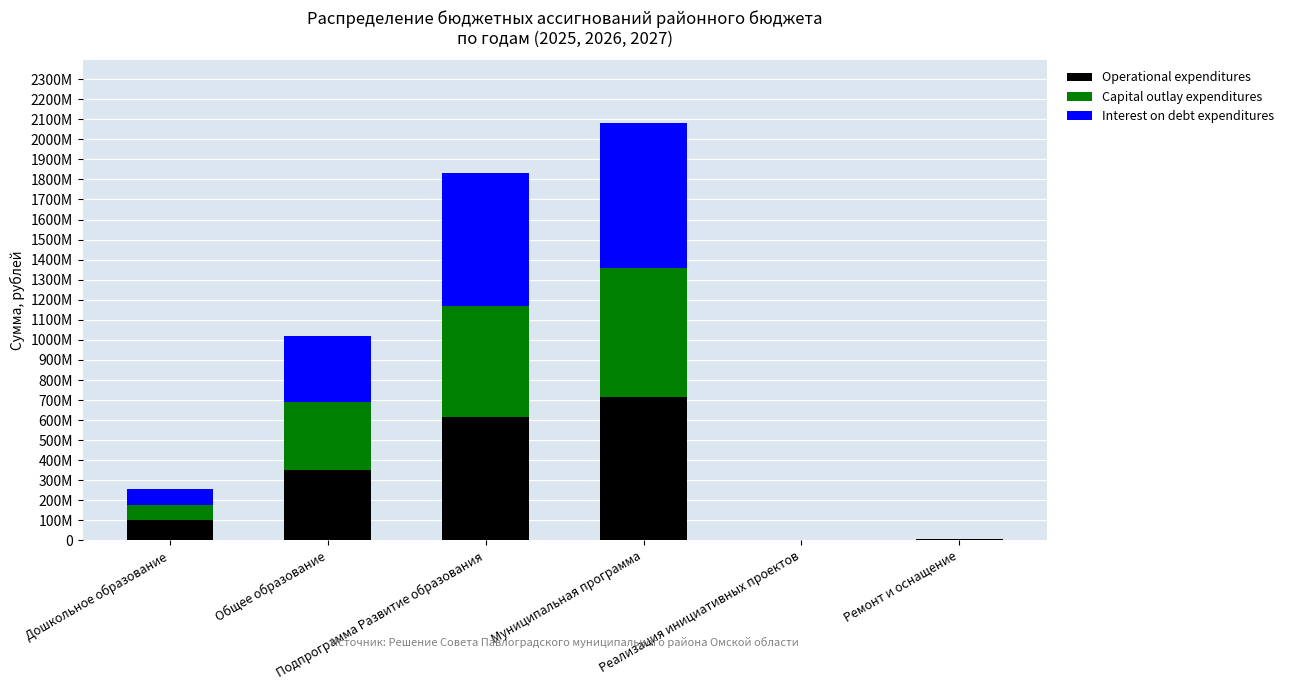

What is the sum of all Operational expenditures values?

1787899670.7